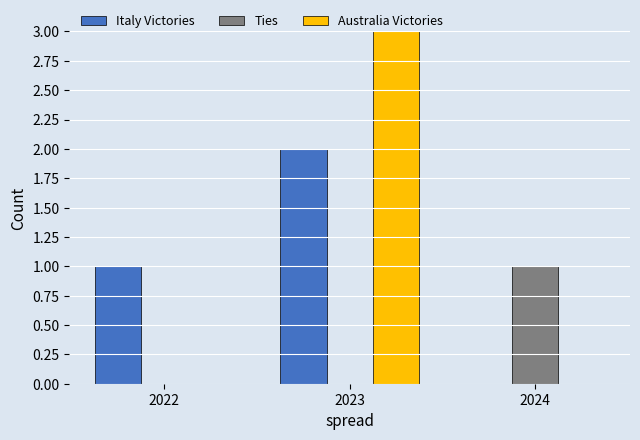

What is the total value across all series at 2023?

5